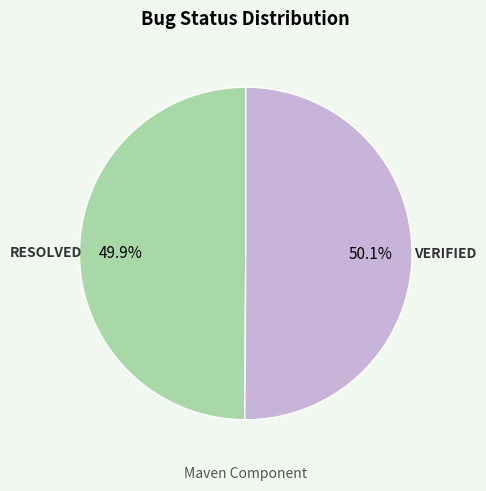

Is there any slice that represents more than half of the pie?

Yes